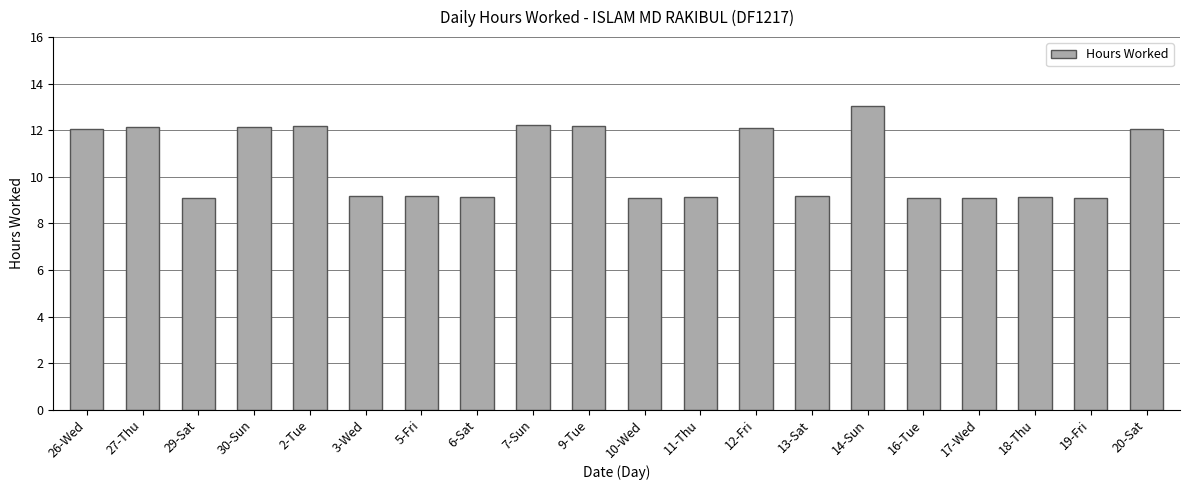

What is the sum of all values?

210.4